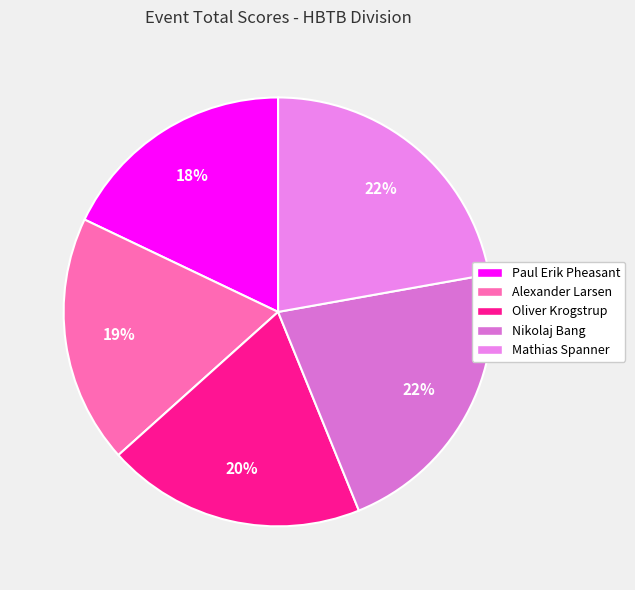

What percentage is the Oliver Krogstrup slice, to the nearest percent?

20%